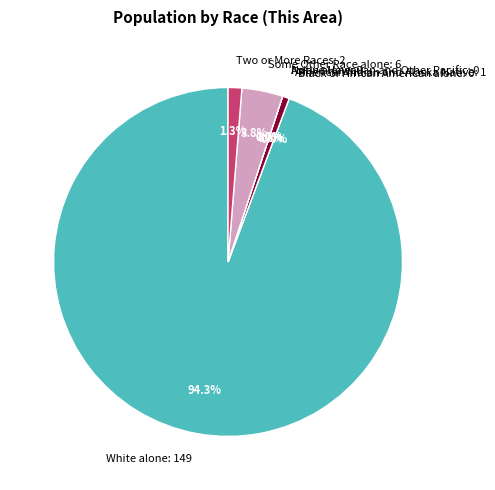

The Native Hawaiian and Other Pacific slice represents 0% of the pie. True or false?

True